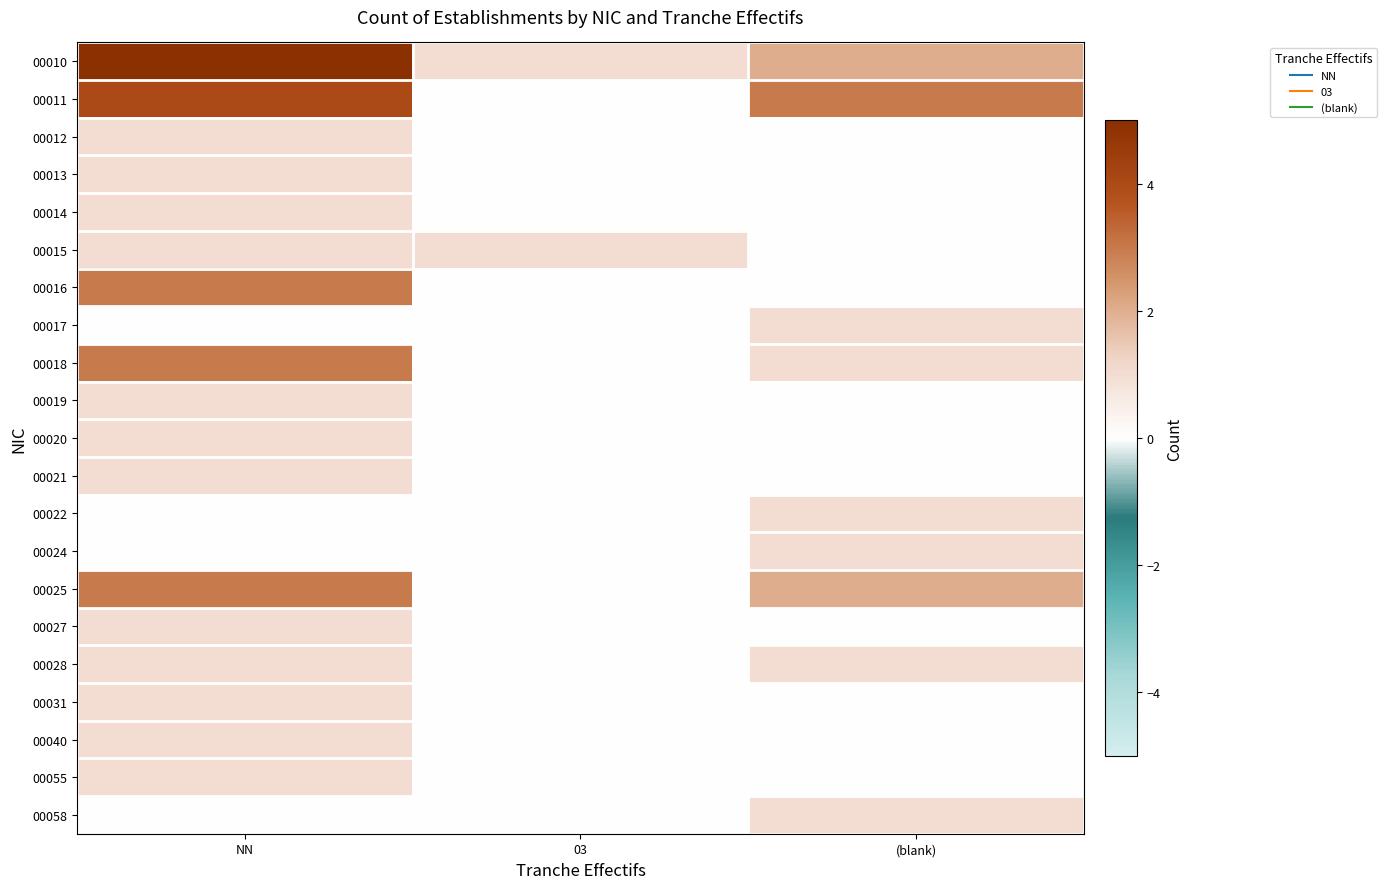

What is the spread (max minus min) of values at 03?

1